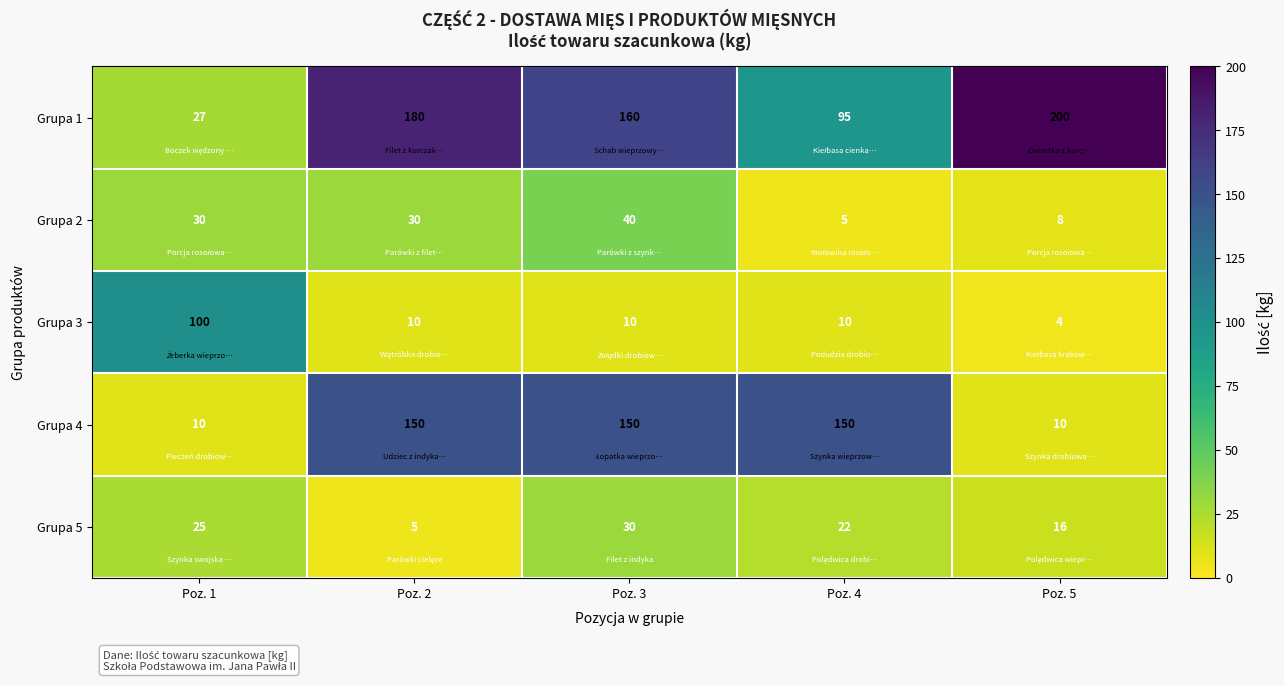

Reading left to right, what are all the values shown in this chart?

Grupa 1: Poz. 1=27	Poz. 2=180	Poz. 3=160	Poz. 4=95	Poz. 5=200
Grupa 2: Poz. 1=30	Poz. 2=30	Poz. 3=40	Poz. 4=5	Poz. 5=8
Grupa 3: Poz. 1=100	Poz. 2=10	Poz. 3=10	Poz. 4=10	Poz. 5=4
Grupa 4: Poz. 1=10	Poz. 2=150	Poz. 3=150	Poz. 4=150	Poz. 5=10
Grupa 5: Poz. 1=25	Poz. 2=5	Poz. 3=30	Poz. 4=22	Poz. 5=16